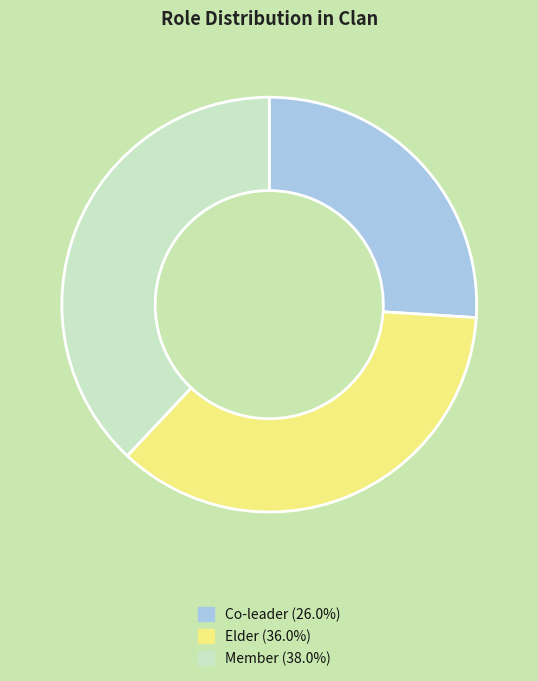

Between Elder and Member, which is larger?

Member